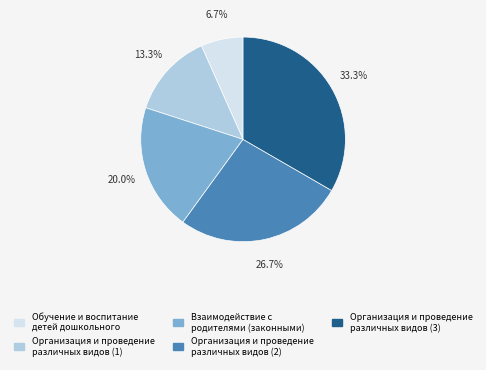

To the nearest percent, what portion does Организация и проведение различных видов (2) represent?

27%